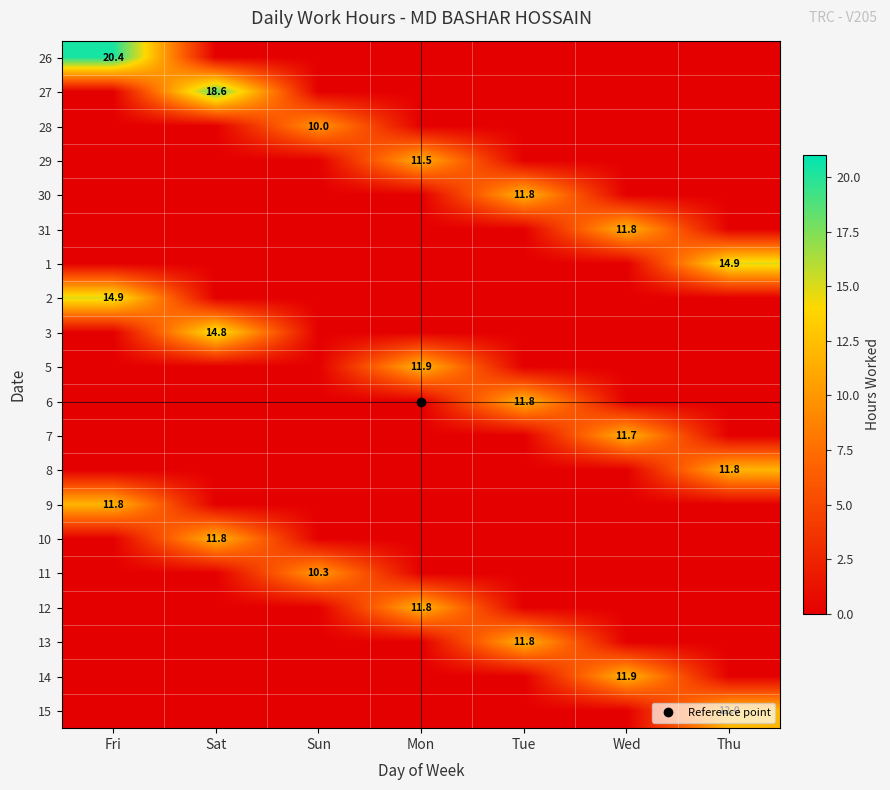

How many positive values does the 3 series have?

1